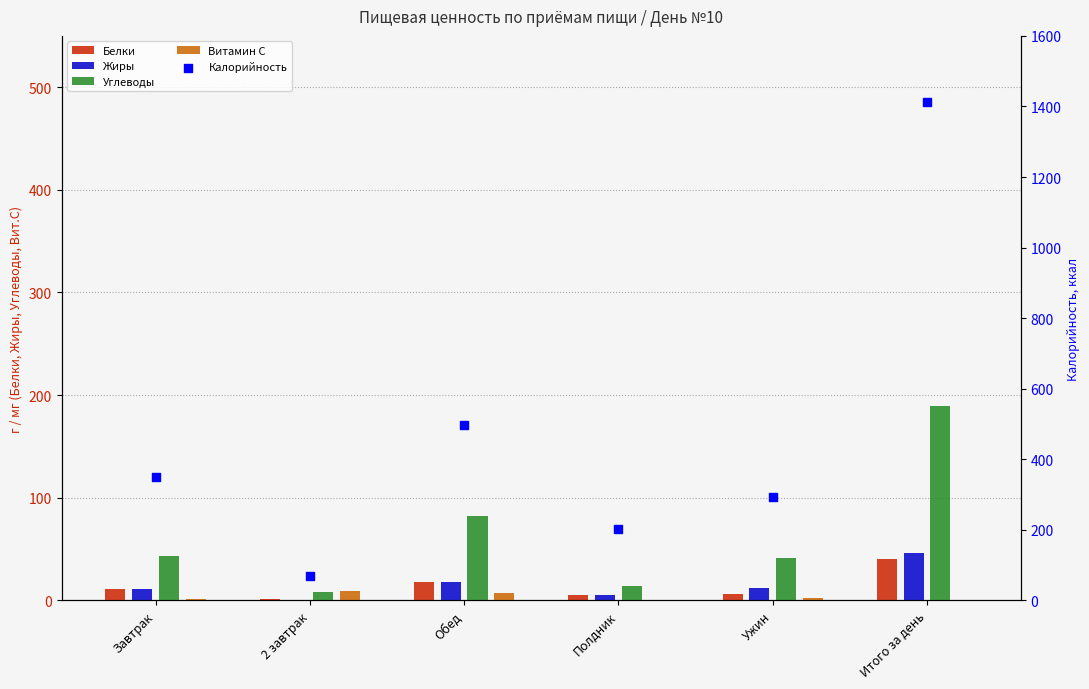

Is the value of Углеводы at Обед greater than the value of Жиры at Обед?

Yes